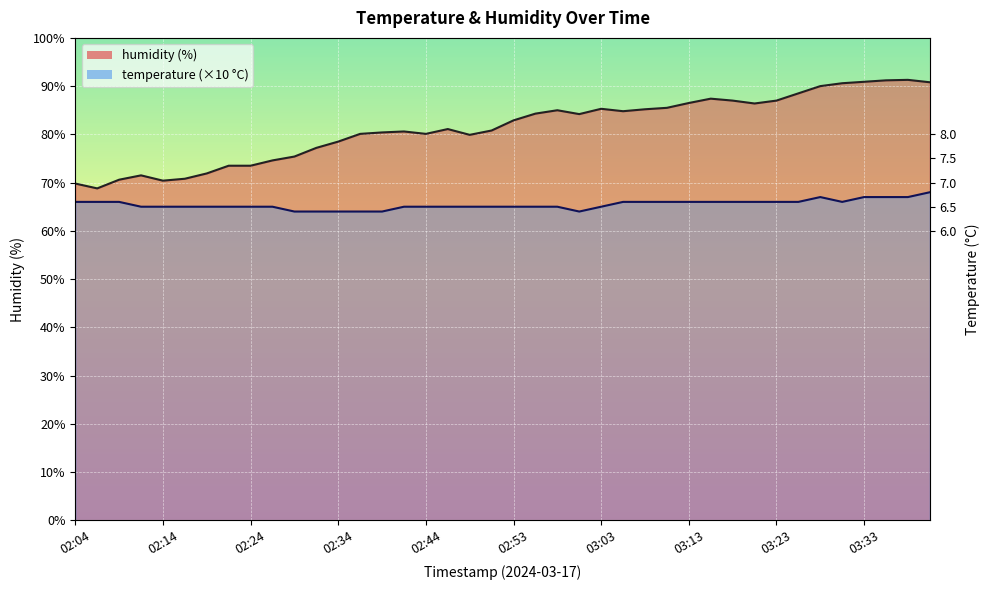

What is the minimum value shown in the chart?

64.0